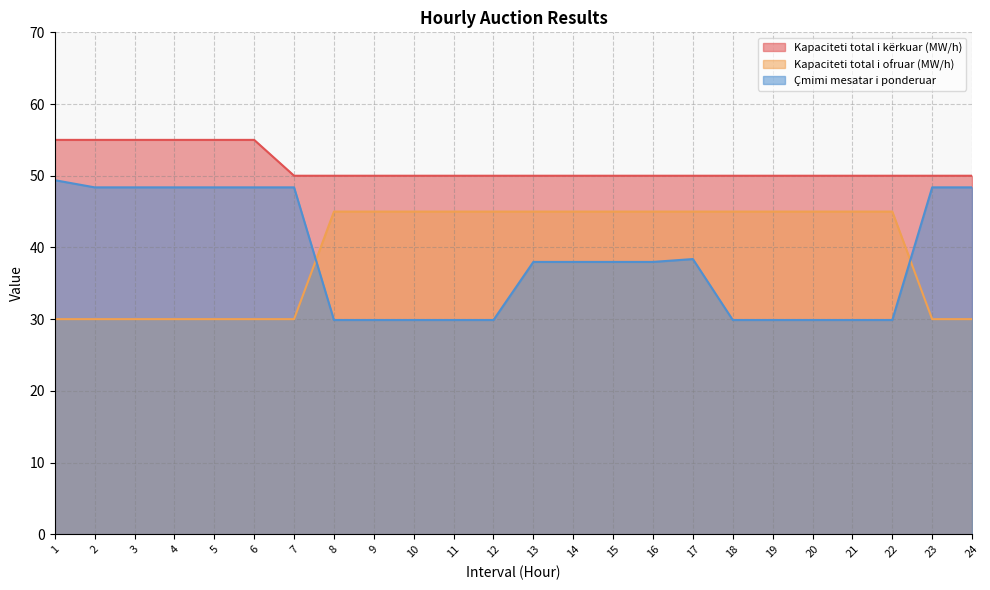

The value of Kapaciteti total i ofruar (MW/h) at 21 is 45.0. True or false?

True